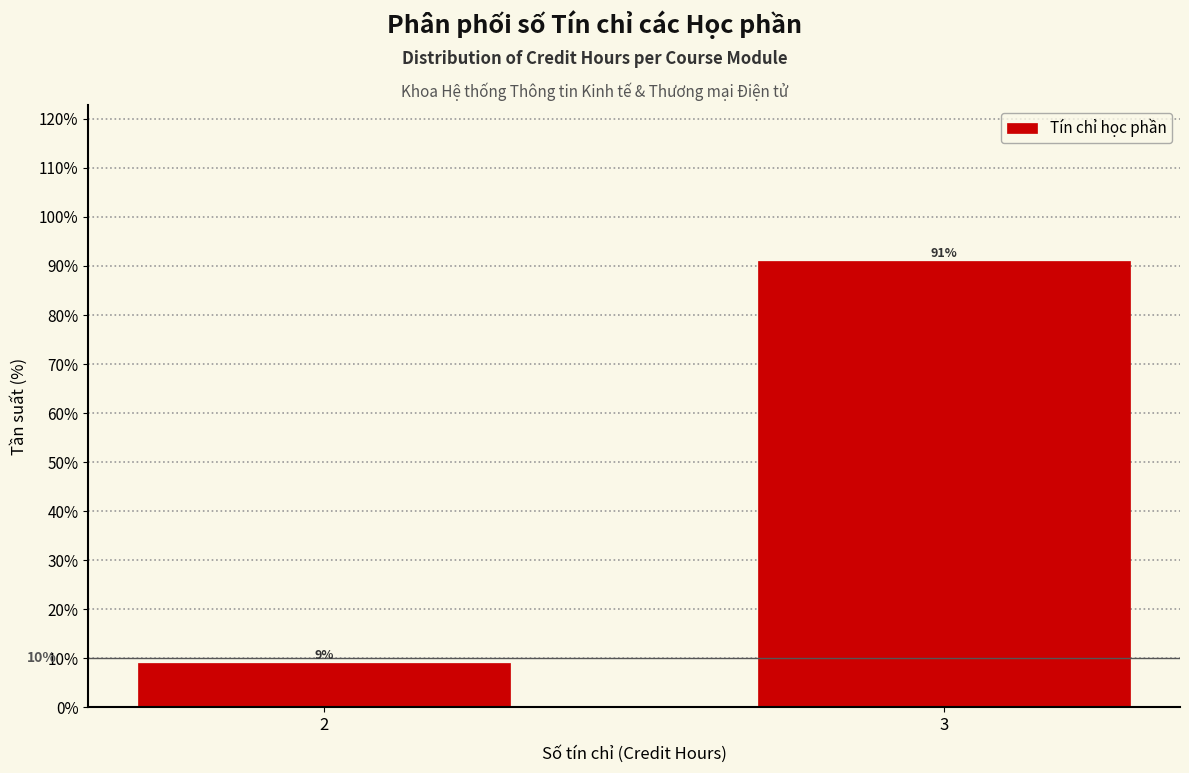

Reading left to right, extract all data points from this chart.

9.0	91.0